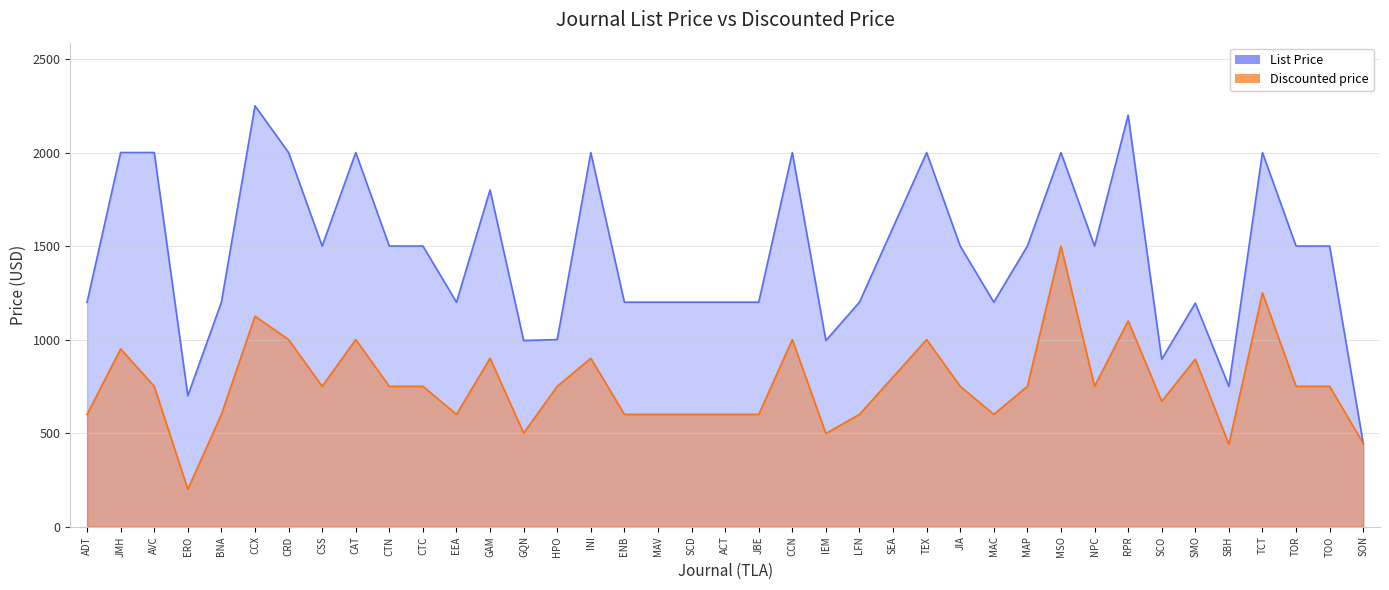

Does the chart have visible grid lines?

Yes